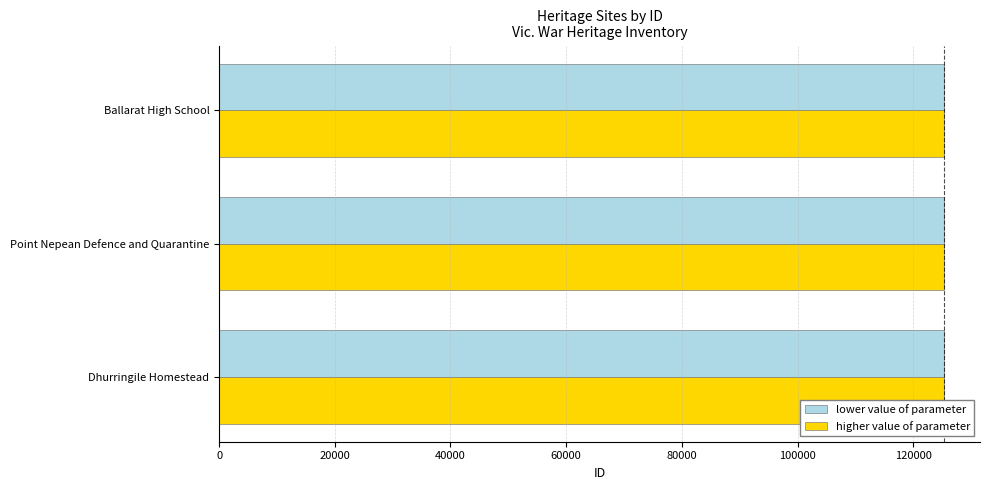

What is the value of the higher value of parameter bar at the 1st from the left?

125280